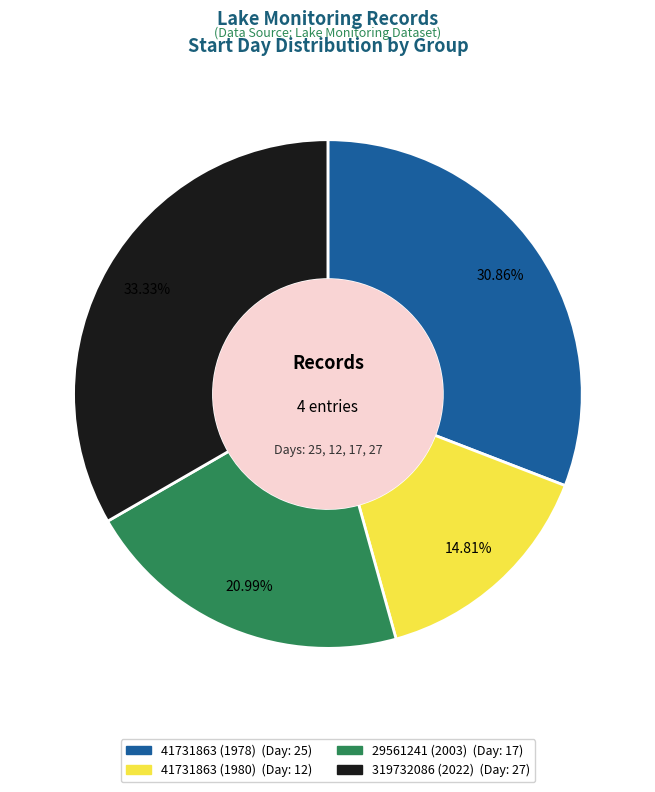

To the nearest percent, what is the difference between the largest and smallest slice percentages?

19%